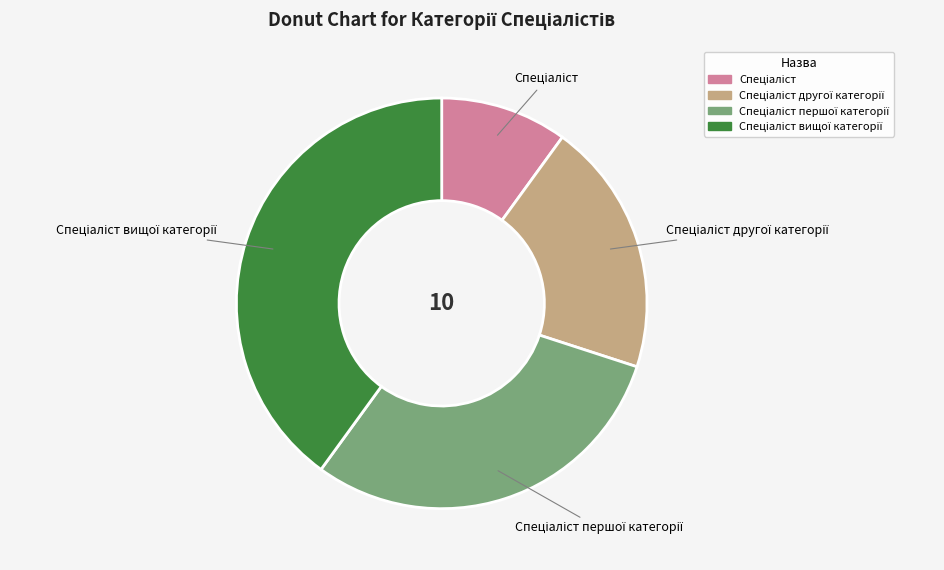

Is there any slice that represents more than half of the pie?

No